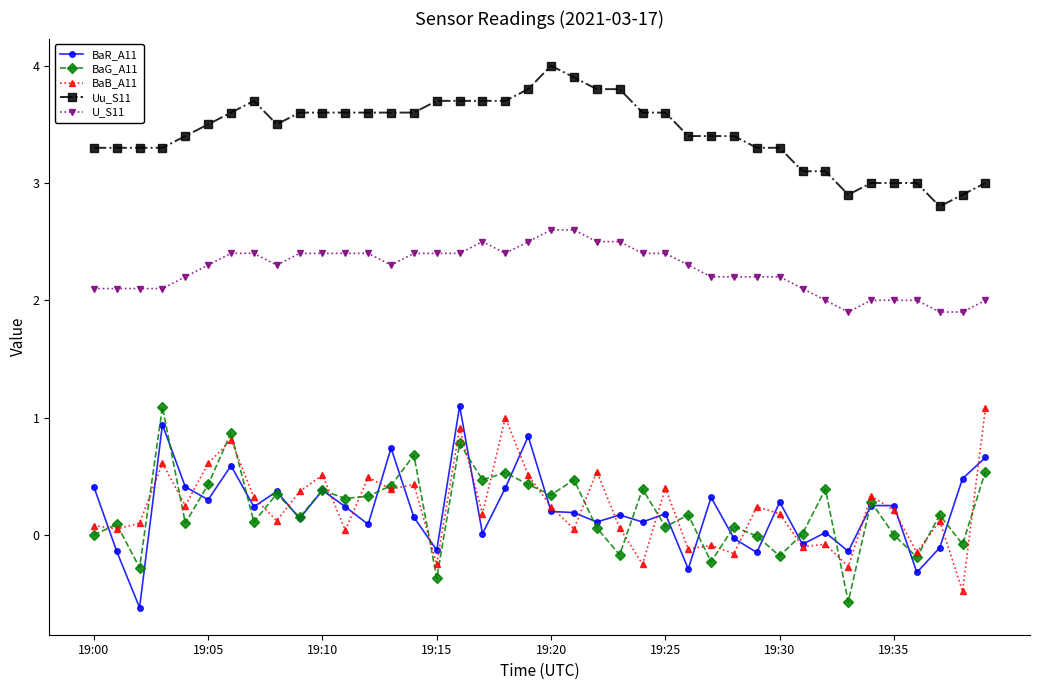

True or false: Uu_S11 and U_S11 intersect in this chart.

False